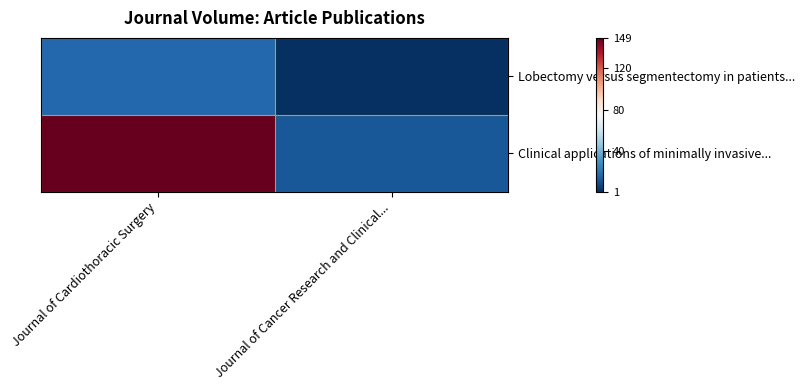

What is the difference between the highest and lowest values at Journal of Cancer Research and Clinical...?

11